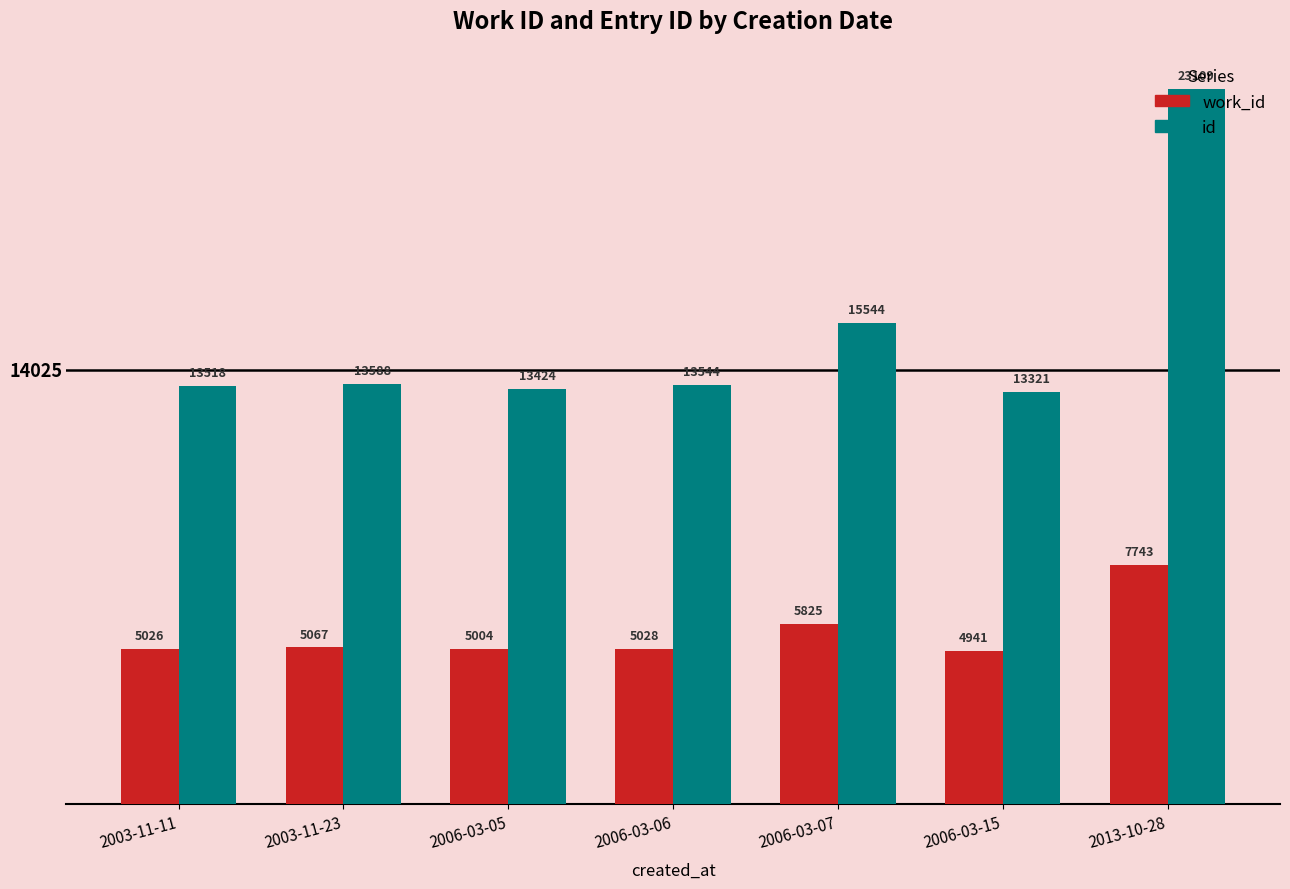

At how many categories does at least one series exceed 17106?

1